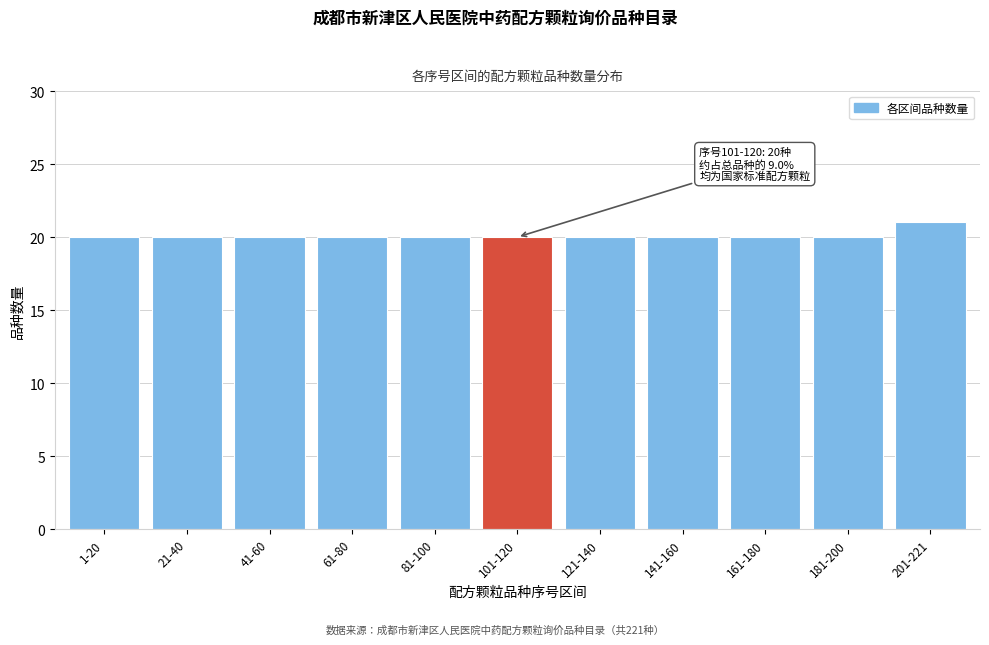

Reading left to right, transcribe all the data shown in this chart.

1-20=20	21-40=20	41-60=20	61-80=20	81-100=20	101-120=20	121-140=20	141-160=20	161-180=20	181-200=20	201-221=21